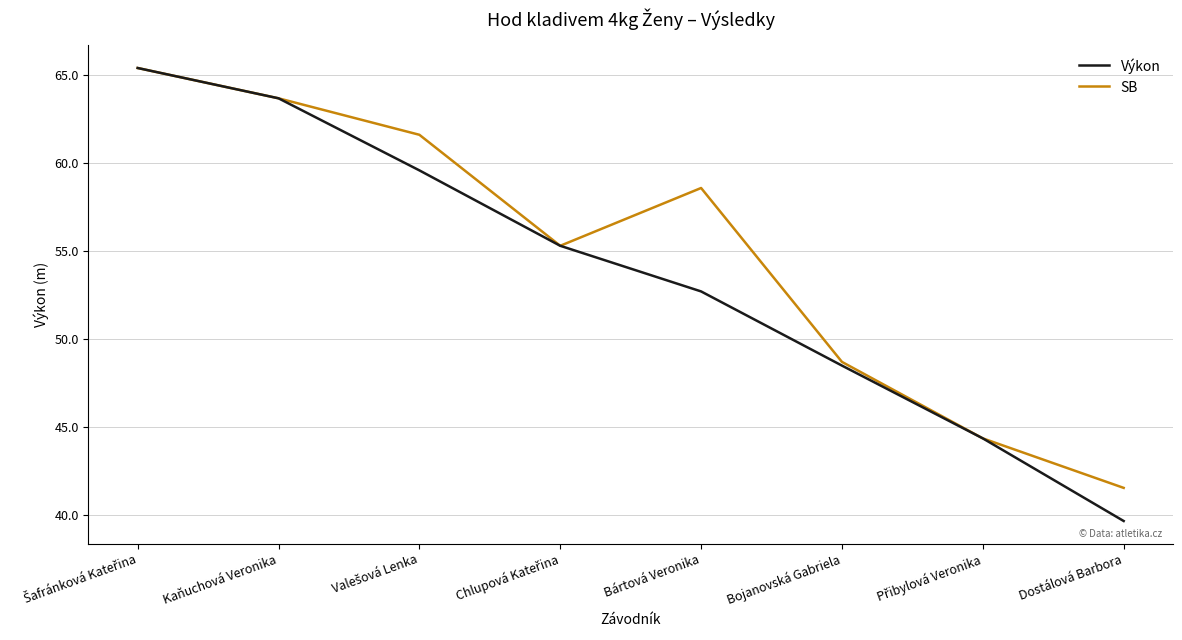

Which series has the largest range (max minus min)?

Výkon